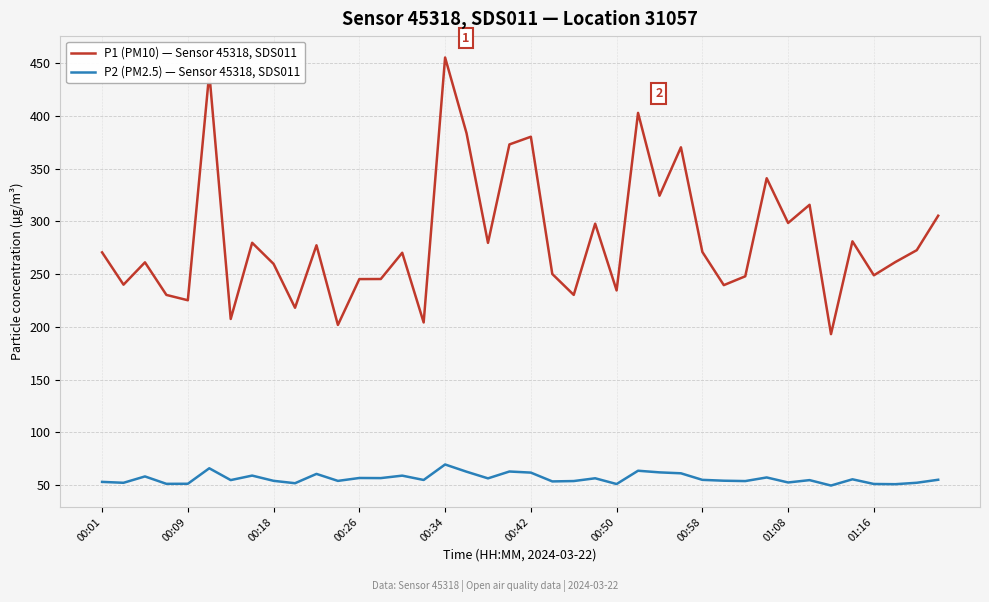

What is the minimum value for P2 (PM2.5) — Sensor 45318, SDS011?

49.7